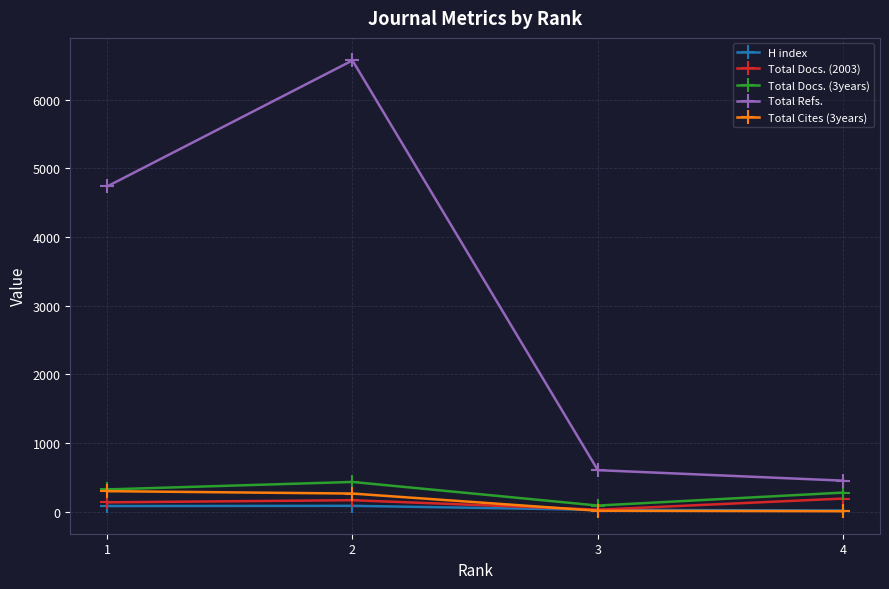

What is the sum of the Total Cites (3years) values at 2 and 1?

559